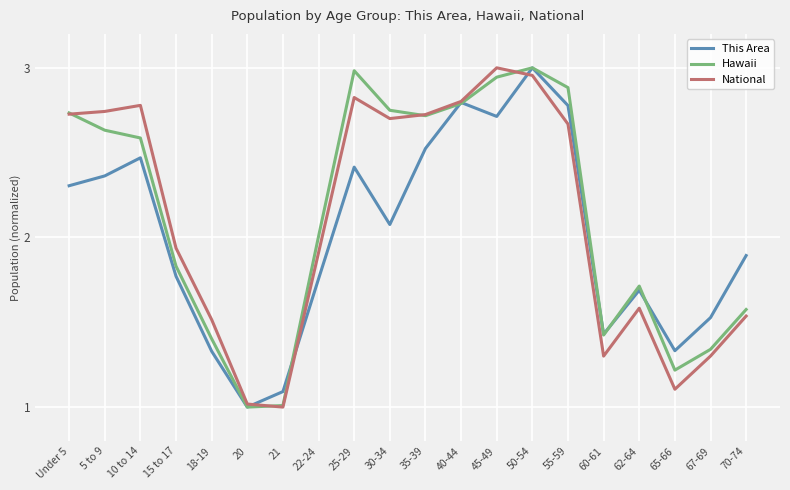

At which category does Hawaii reach its first local peak?

25-29